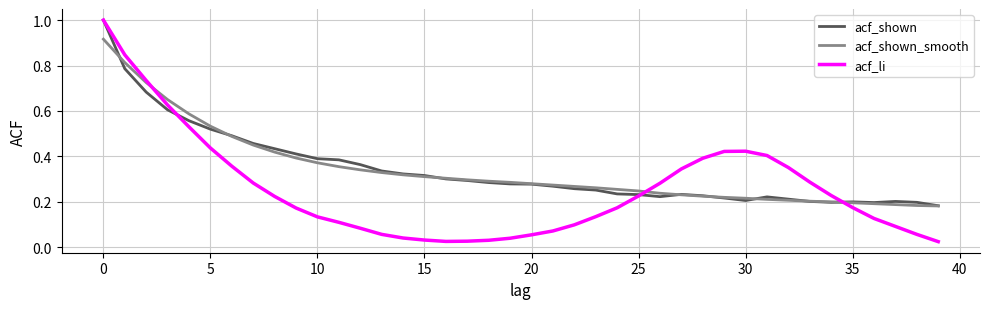

How many lines are shown in the chart?

3